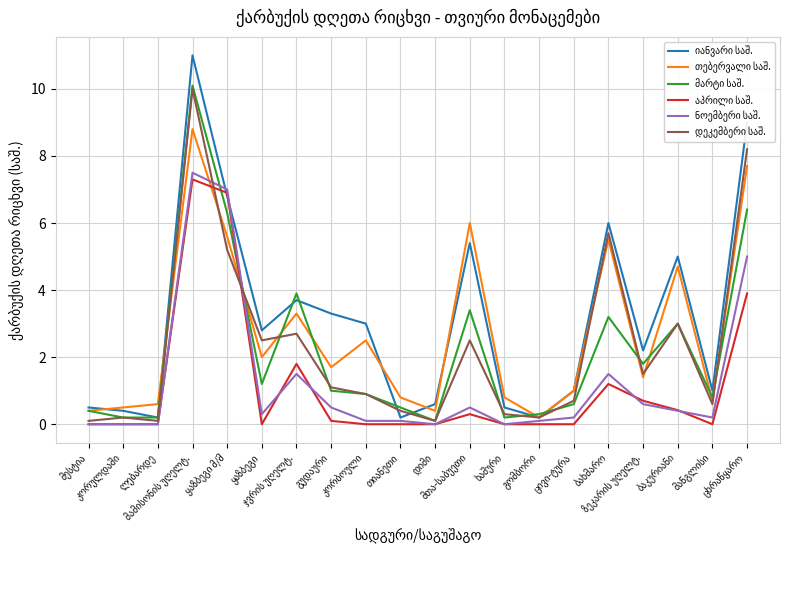

Count the number of data series in this chart.

6